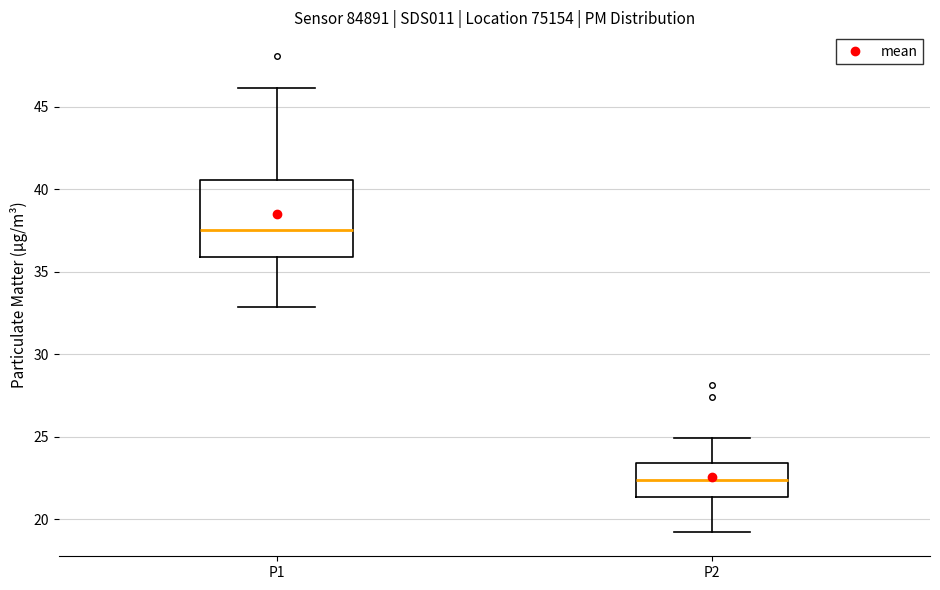

Which box's median line is the lowest?

P2